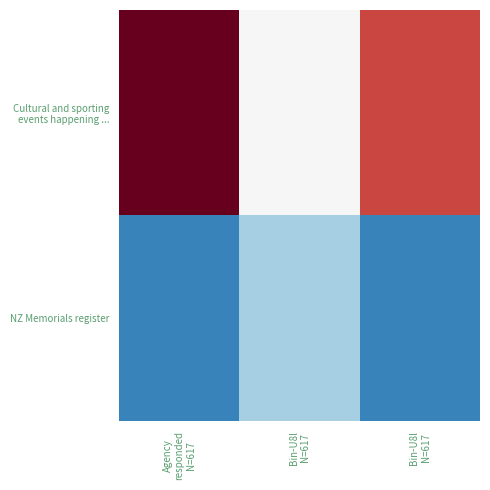

Rank the series at Bin-U8l N=617 from highest to lowest value.

Cultural and sporting events happening ..., NZ Memorials register